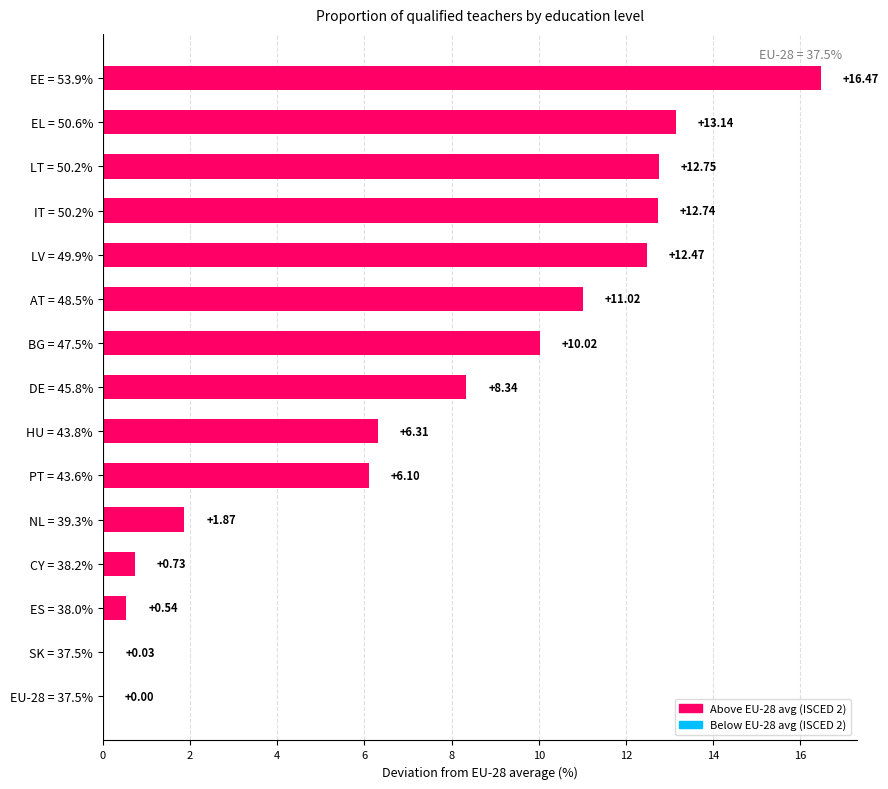

What is the sum of all values?

112.5